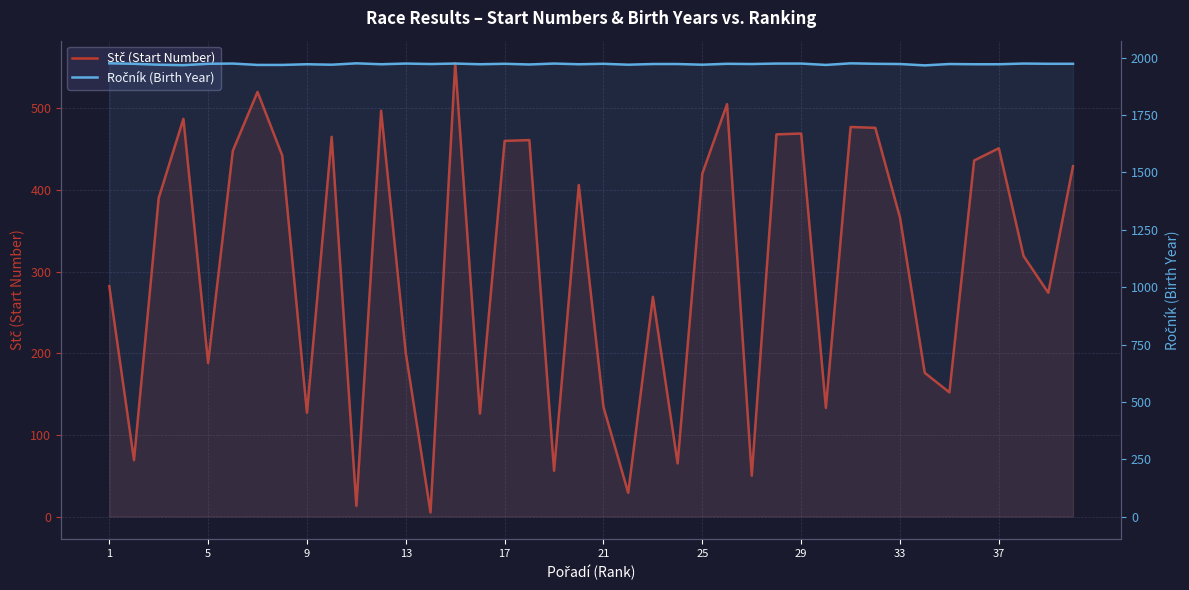

What is the maximum value shown in the chart?

1976